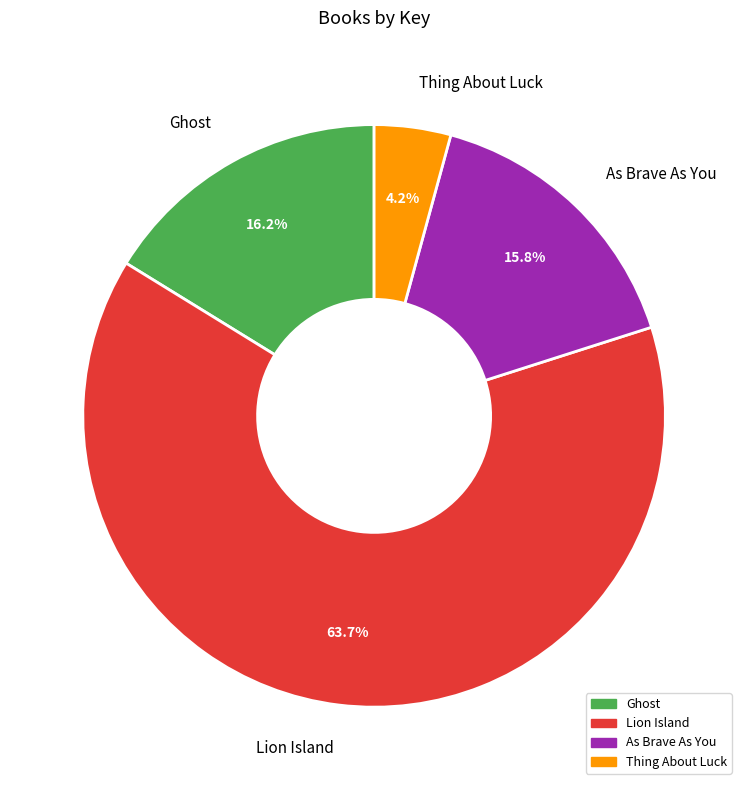

To the nearest percent, what percentage of the pie is Ghost?

16%